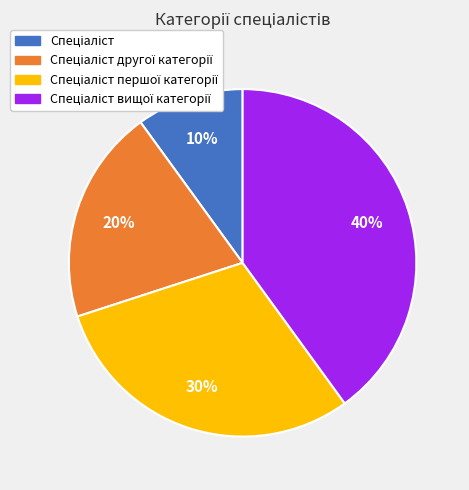

Does any single category account for the majority?

No